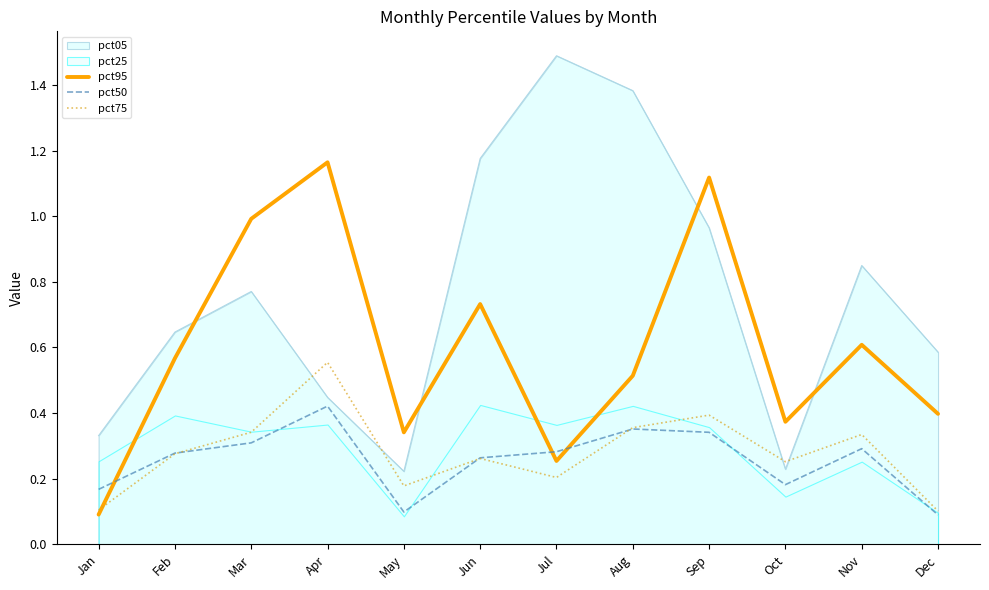

What is the difference between the second highest and minimum values in the pct50 series?

0.3